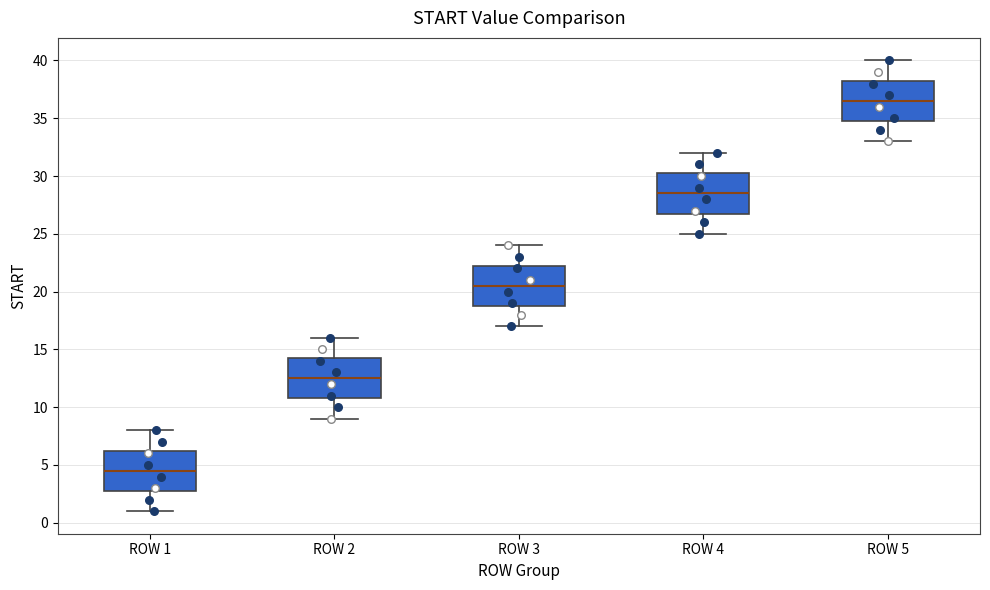

Which box's median line is the highest?

ROW 5